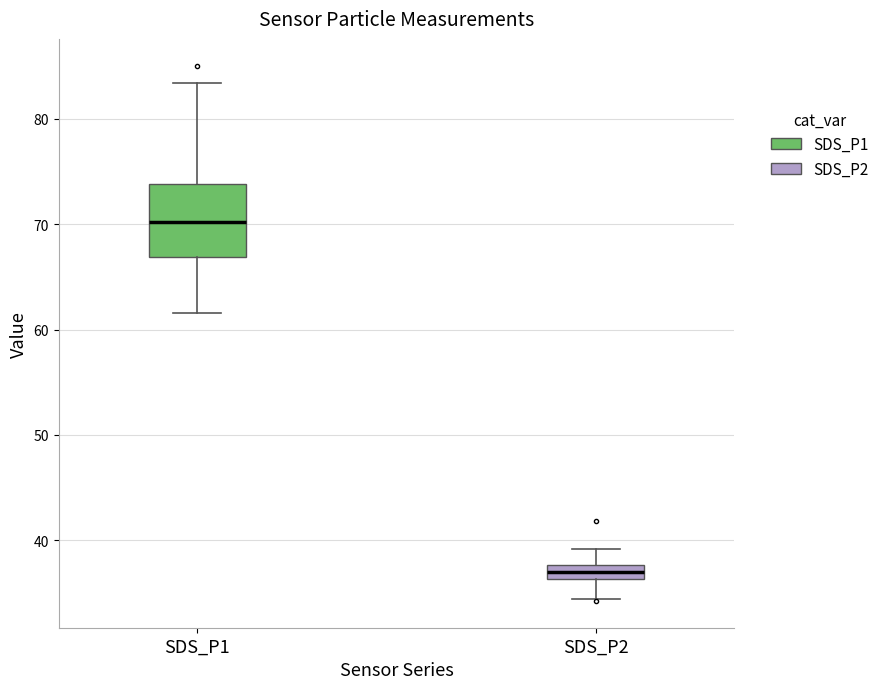

Which box has the lowest median line?

SDS_P2